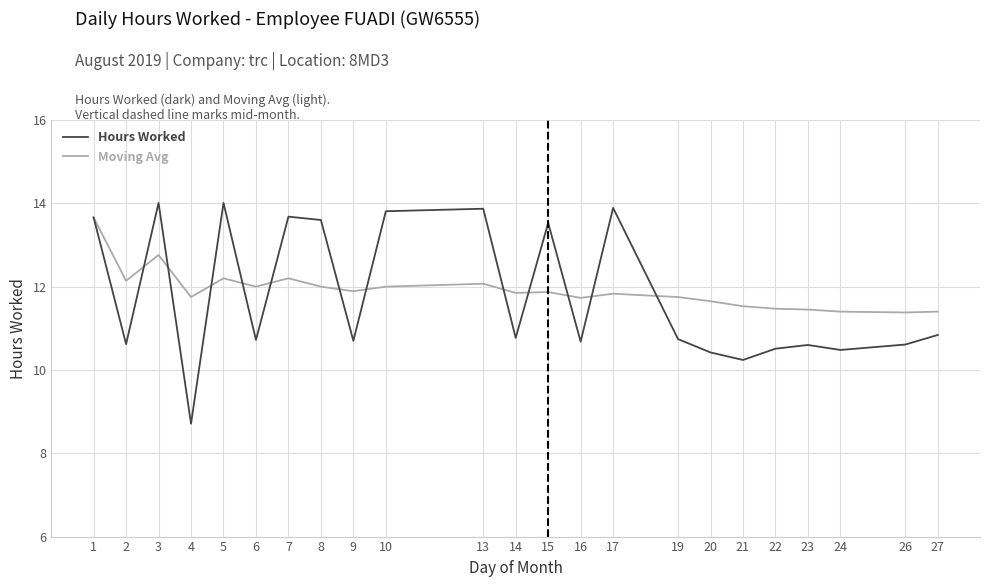

Read the Hours Worked value at 8.

13.6